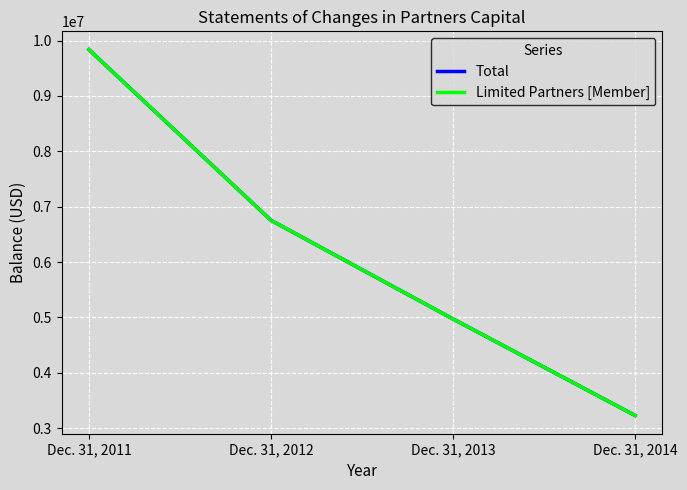

What is the difference between the second highest and minimum values in the Total series?

3524720